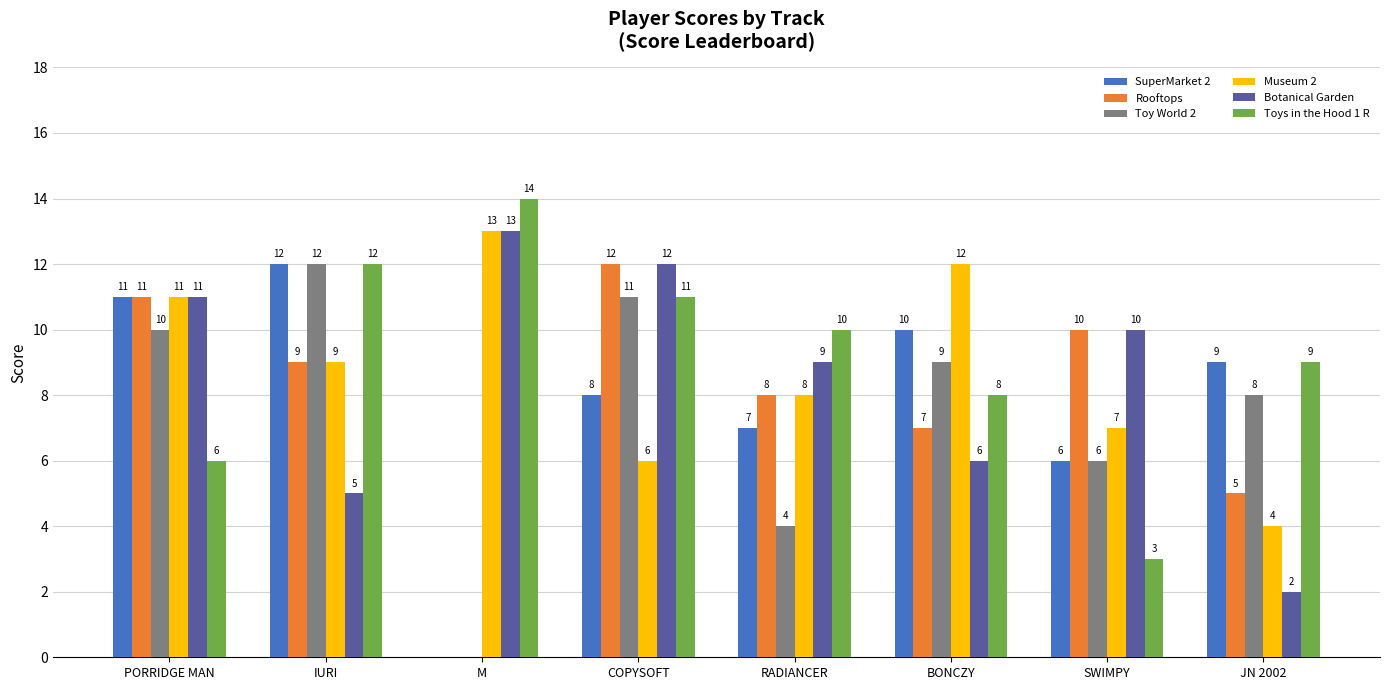

What is the total value across all series at PORRIDGE MAN?

60